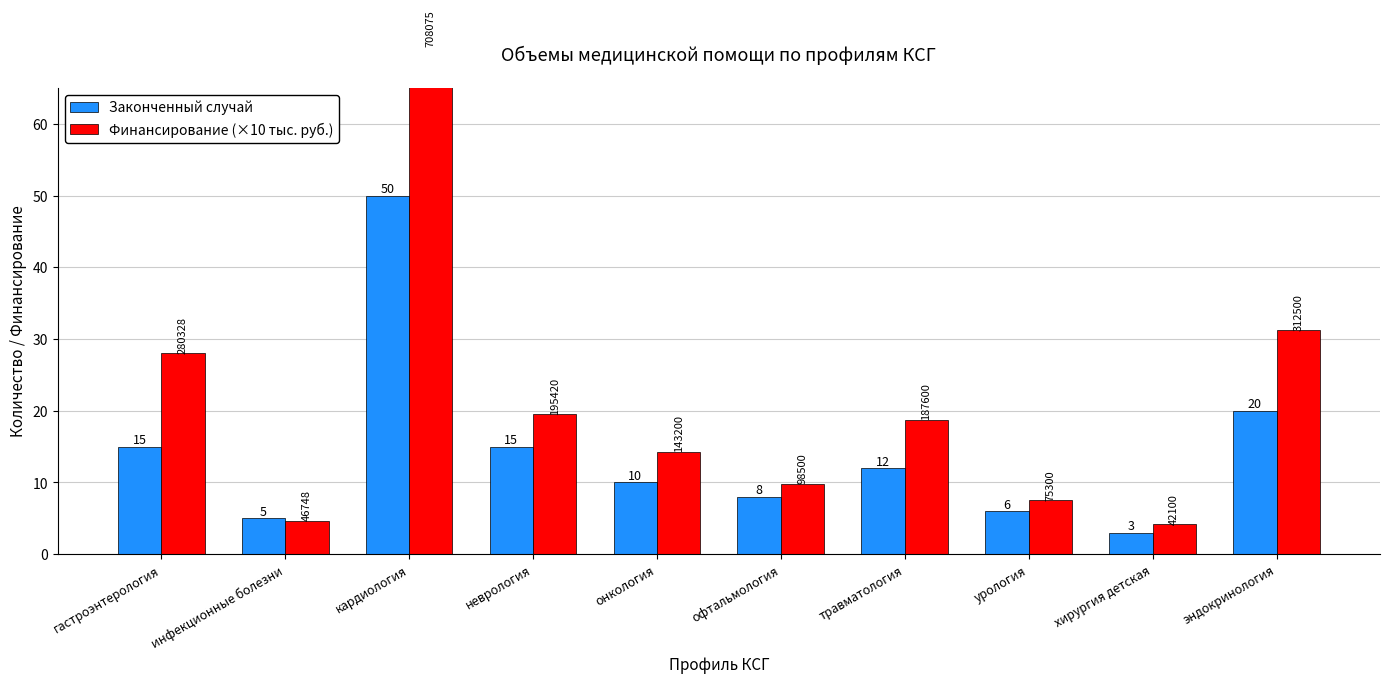

Reading left to right, extract all data points from this chart.

Законченный случай: гастроэнтерология=15.0	инфекционные болезни=5.0	кардиология=50.0	неврология=15.0	онкология=10.0	офтальмология=8.0	травматология=12.0	урология=6.0	хирургия детская=3.0	эндокринология=20.0
Финансирование (×10 тыс. руб.): гастроэнтерология=28.0	инфекционные болезни=4.7	кардиология=70.8	неврология=19.5	онкология=14.3	офтальмология=9.8	травматология=18.8	урология=7.5	хирургия детская=4.2	эндокринология=31.2